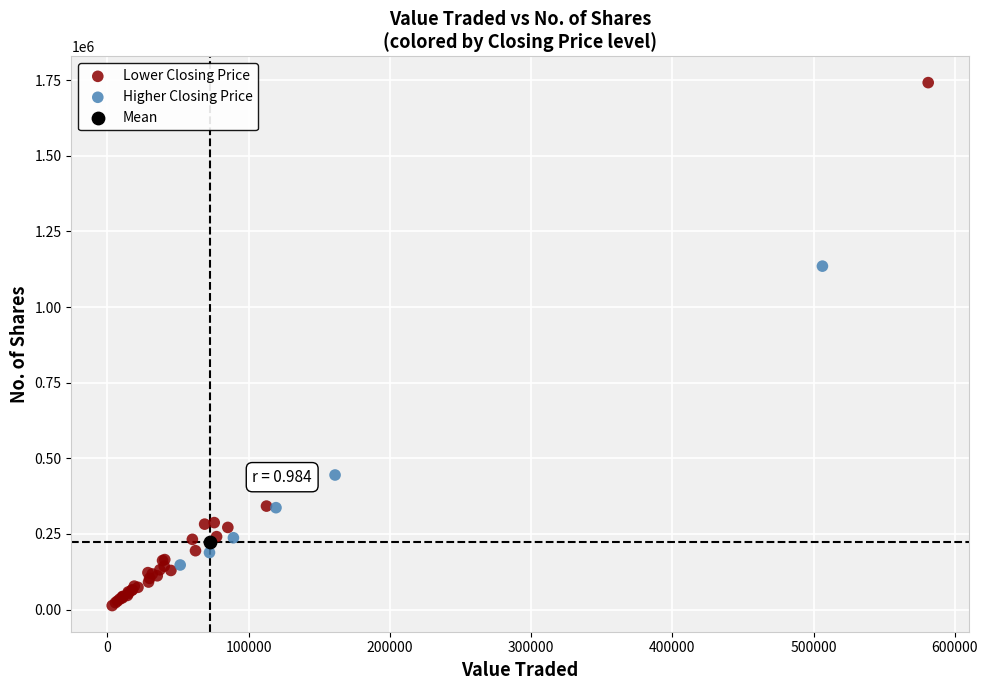

What are all the series names shown in the legend?

Lower Closing Price, Higher Closing Price, Mean